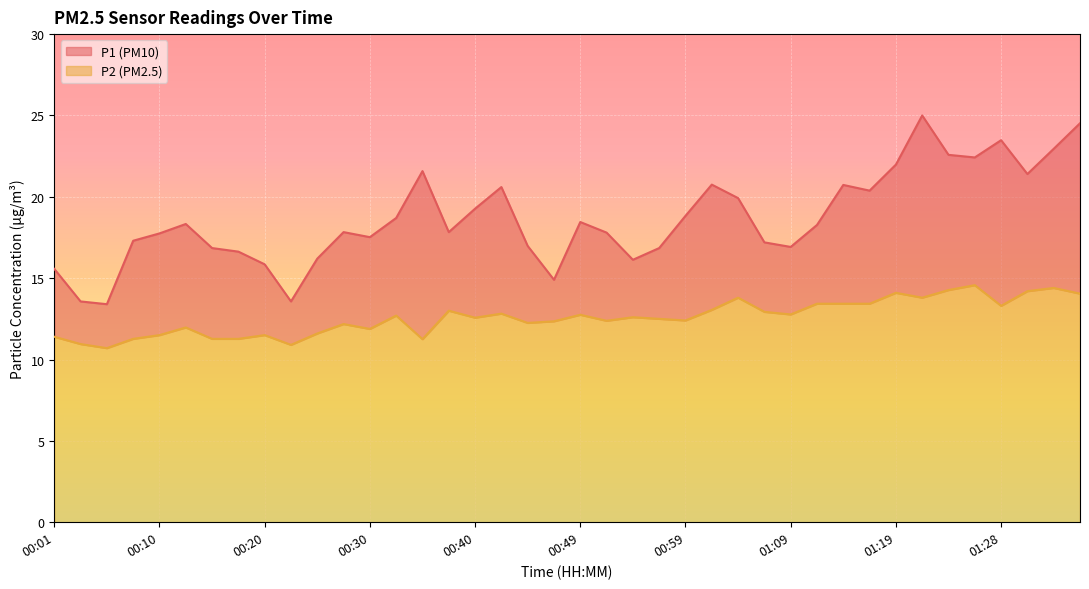

At 01:16, list the series in order from smallest to largest.

P2, P1